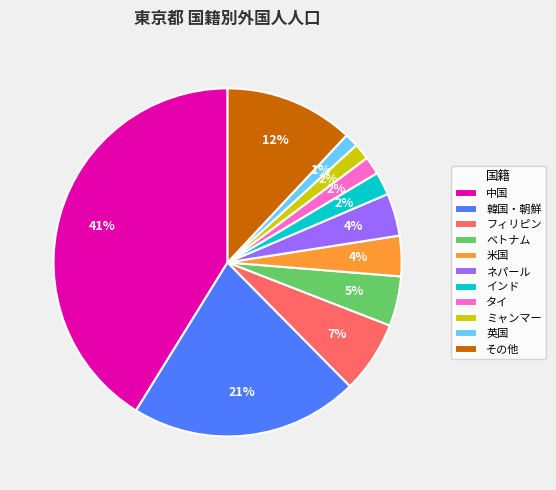

Which has a higher value, 中国 or その他?

中国